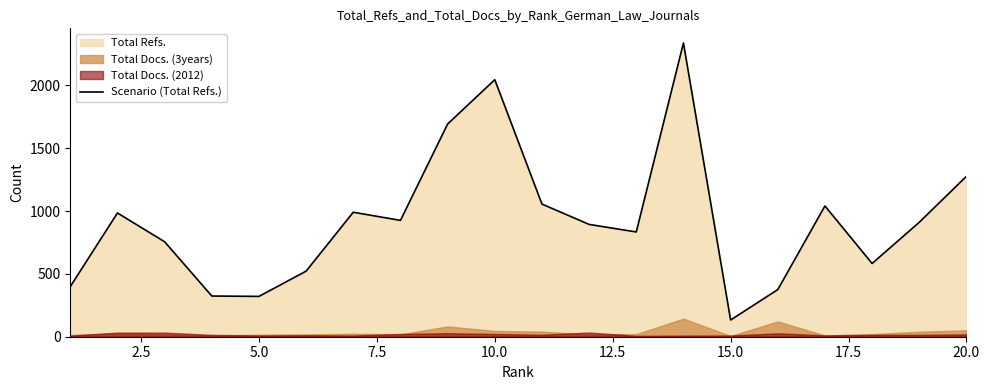

What is the minimum value for Scenario (Total Refs.)?

133